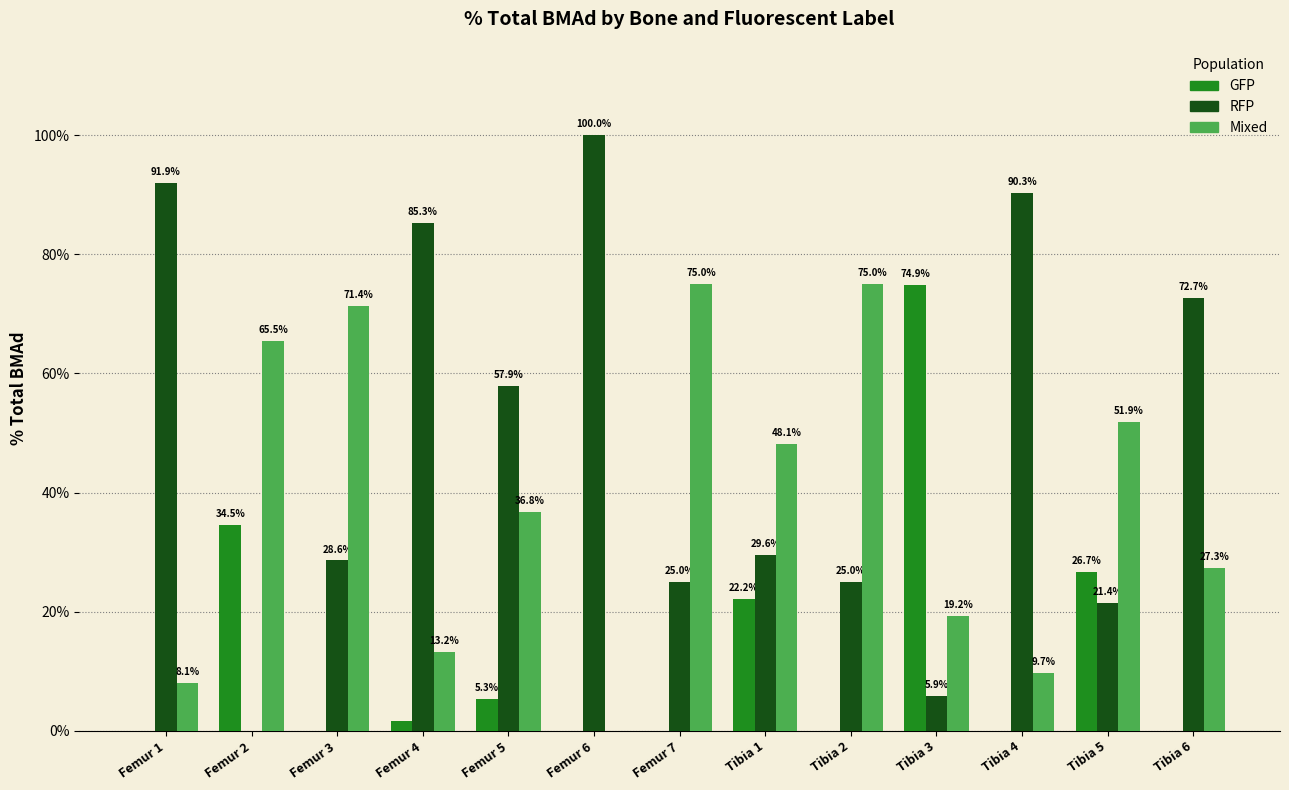

Where is RFP nearest to the value 50?

Femur 5